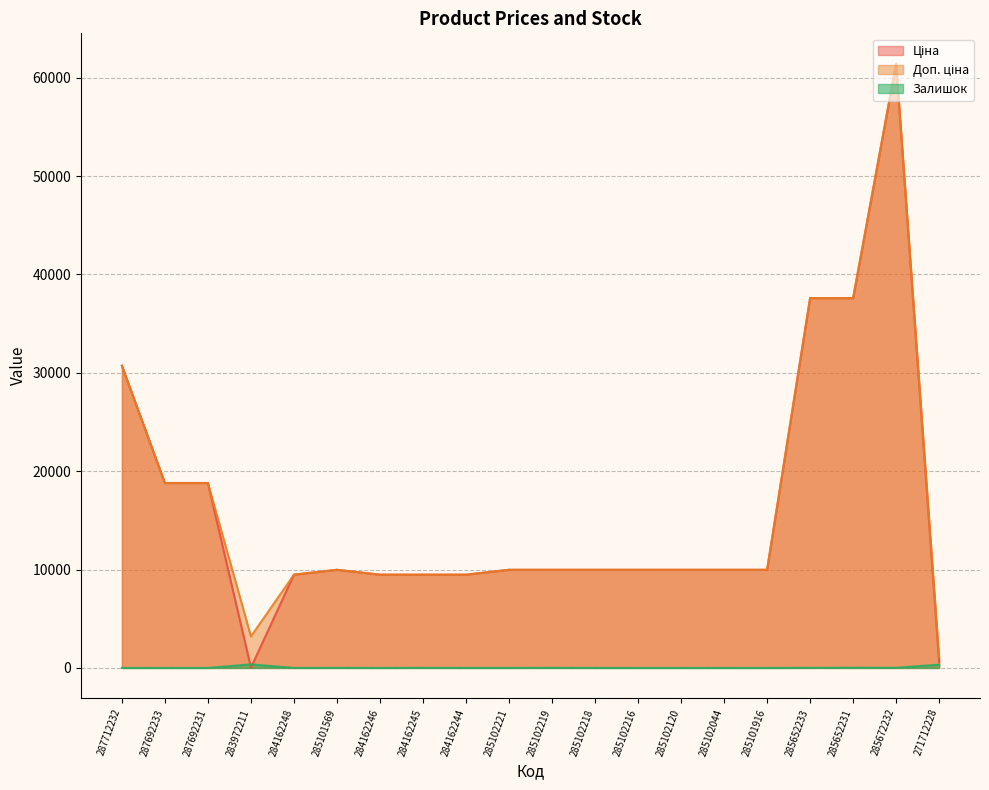

The value of Доп. ціна at 285101916 is 9975.0. True or false?

True